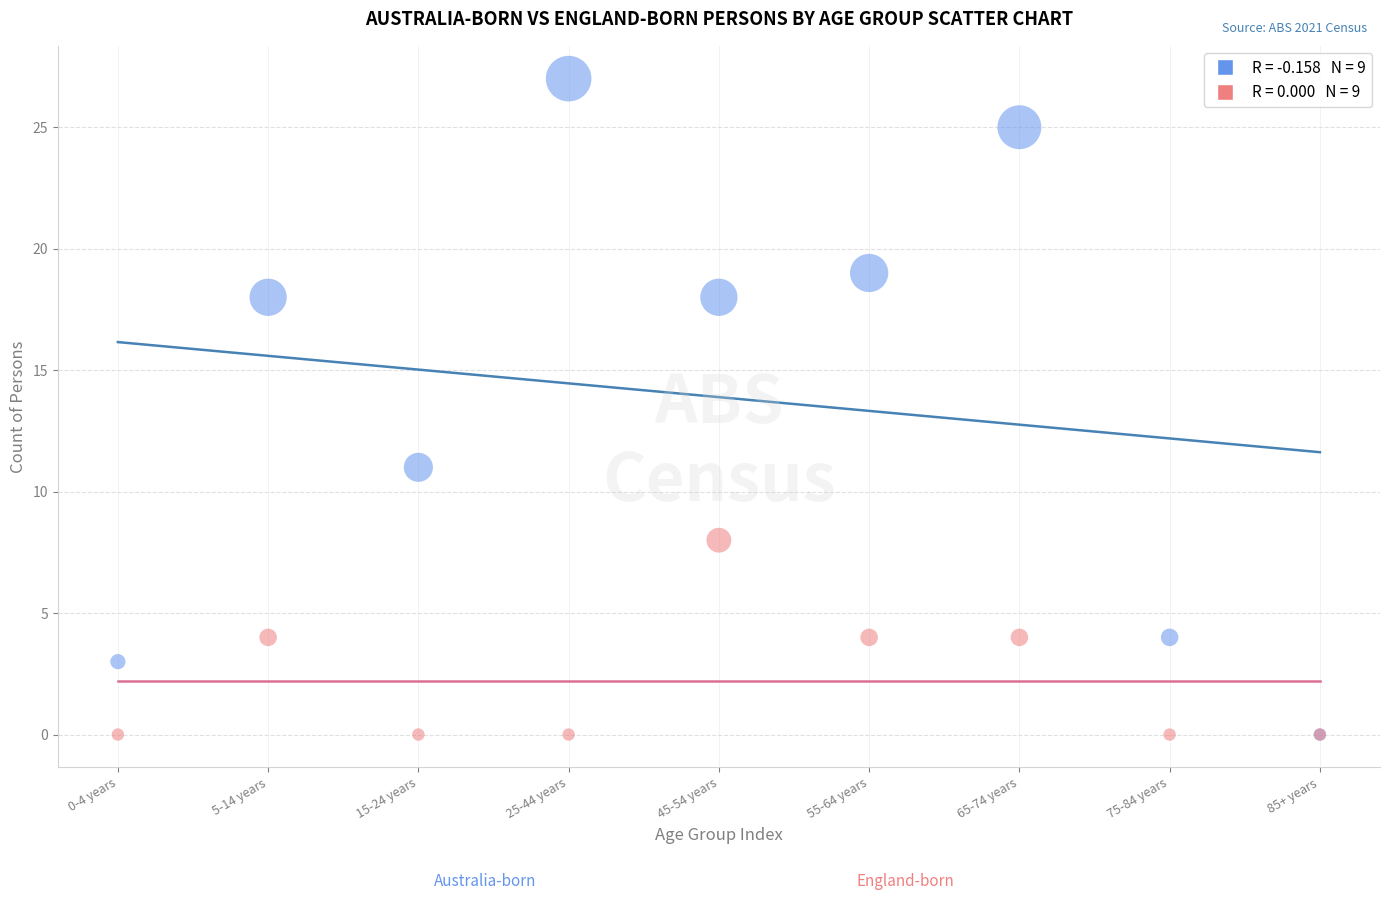

Across all series, what Y value is closest to 13?

11